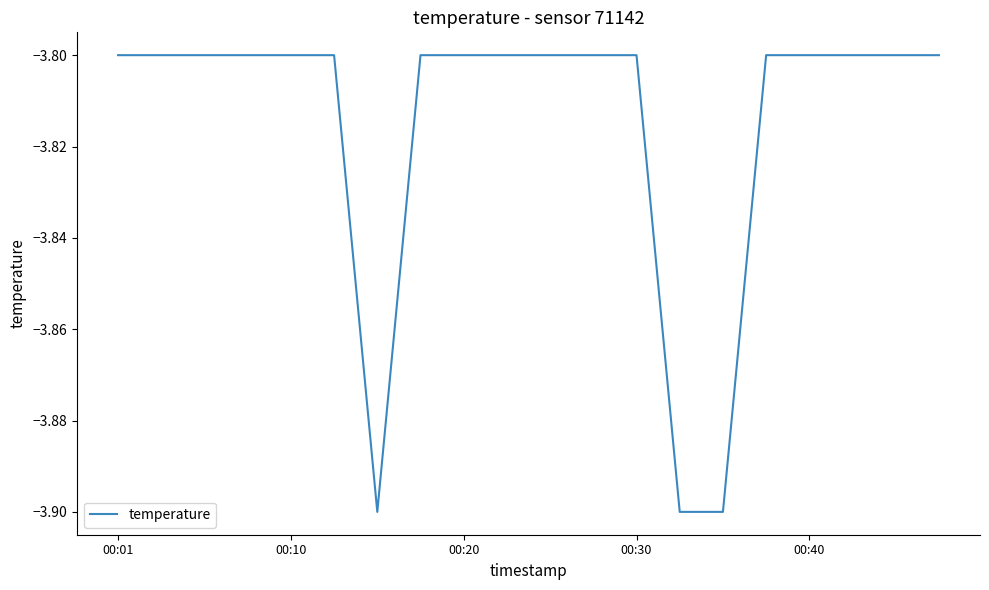

What is the minimum value shown in the chart?

-3.9